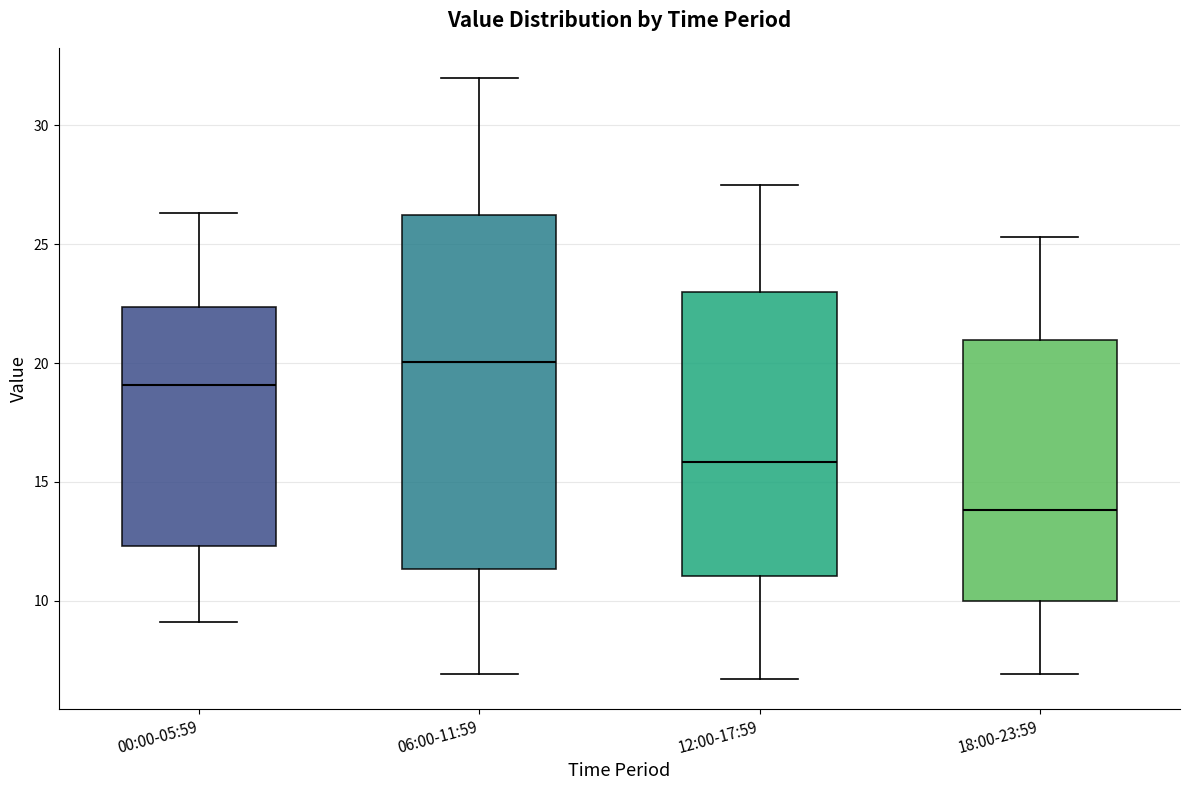

Where does the median line of the box for 00:00-05:59 sit on the y-axis? The values are not printed on the chart, so give them approximately, as read against the axis.

19.0